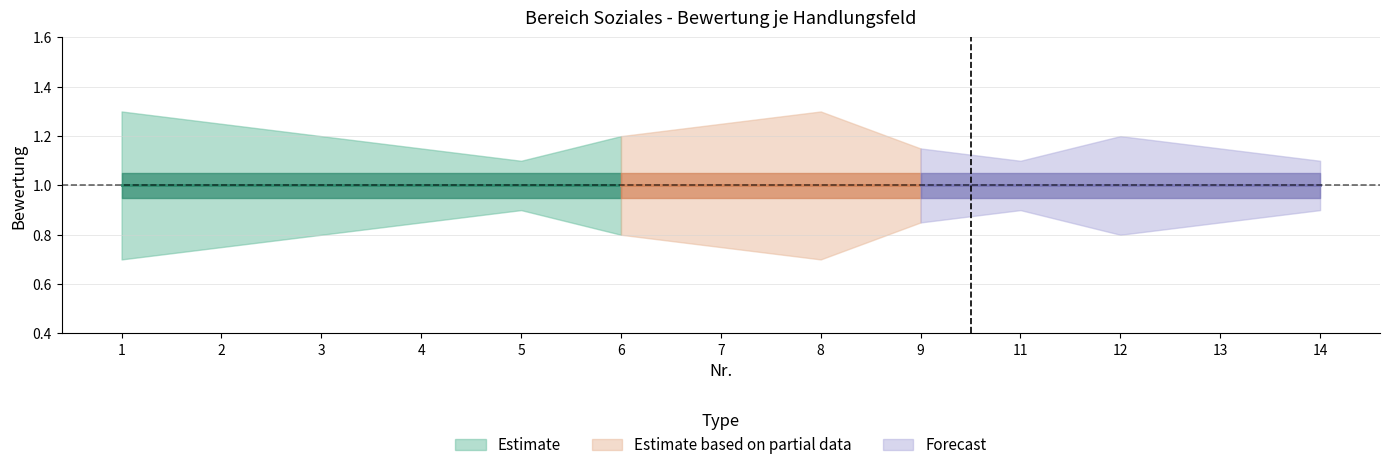

Which label corresponds to the largest value in the chart?

1